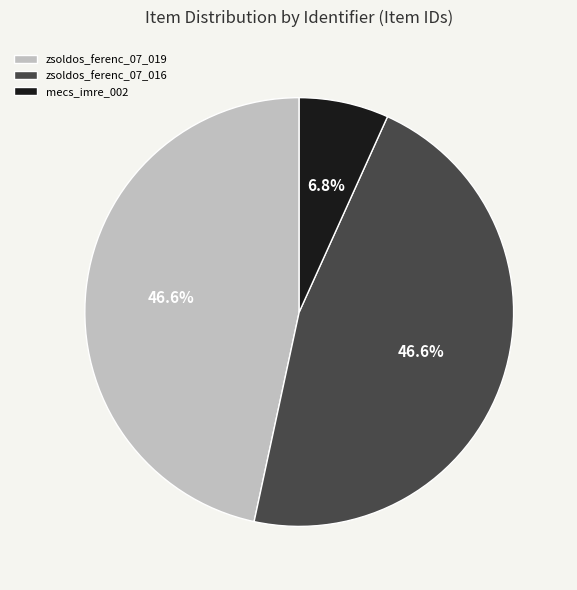

Is there a majority slice in this chart?

No